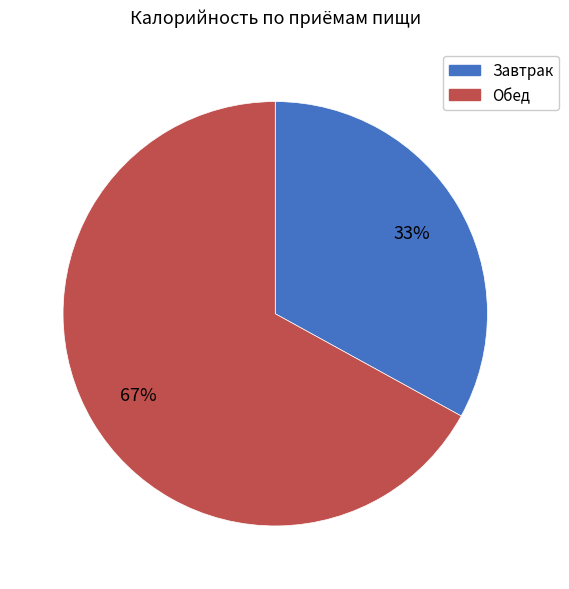

To the nearest percent, what is the average slice percentage?

50%